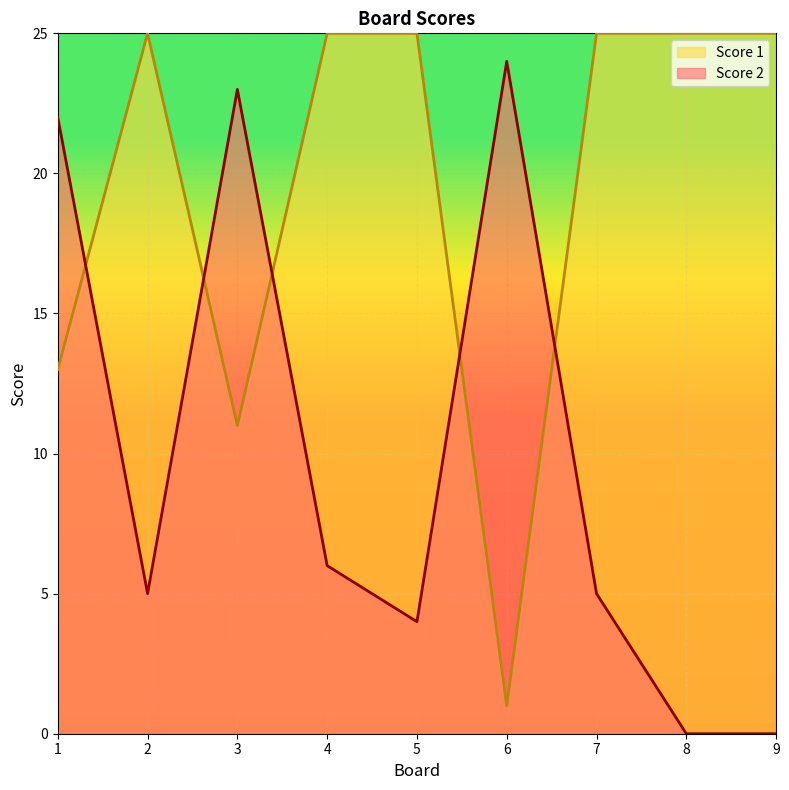

What is the value of the Score 2 point at the 1st from the left?

22